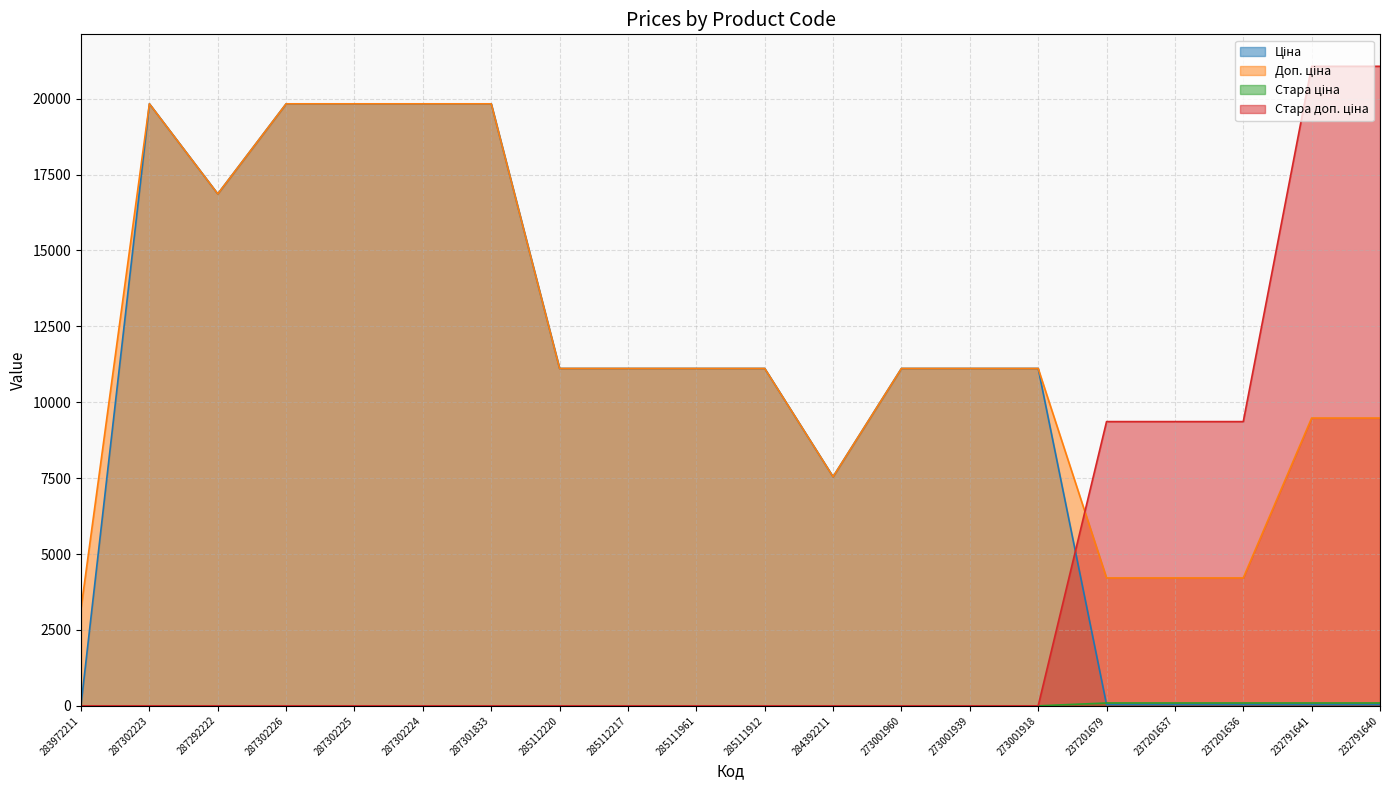

True or false: Стара ціна has a value of -36.3 at 273001918.

False